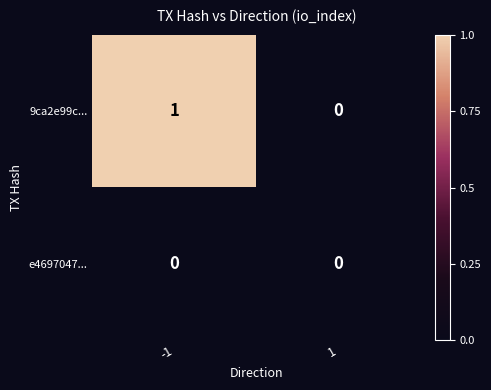

Between -1 and 1, which series saw the biggest shift?

9ca2e99c...